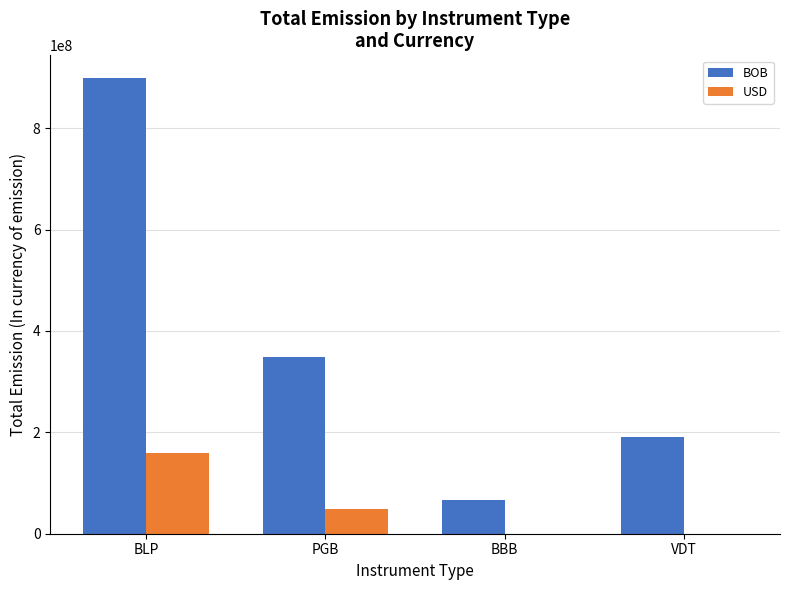

How many USD values are between 0 and 160000000?

4